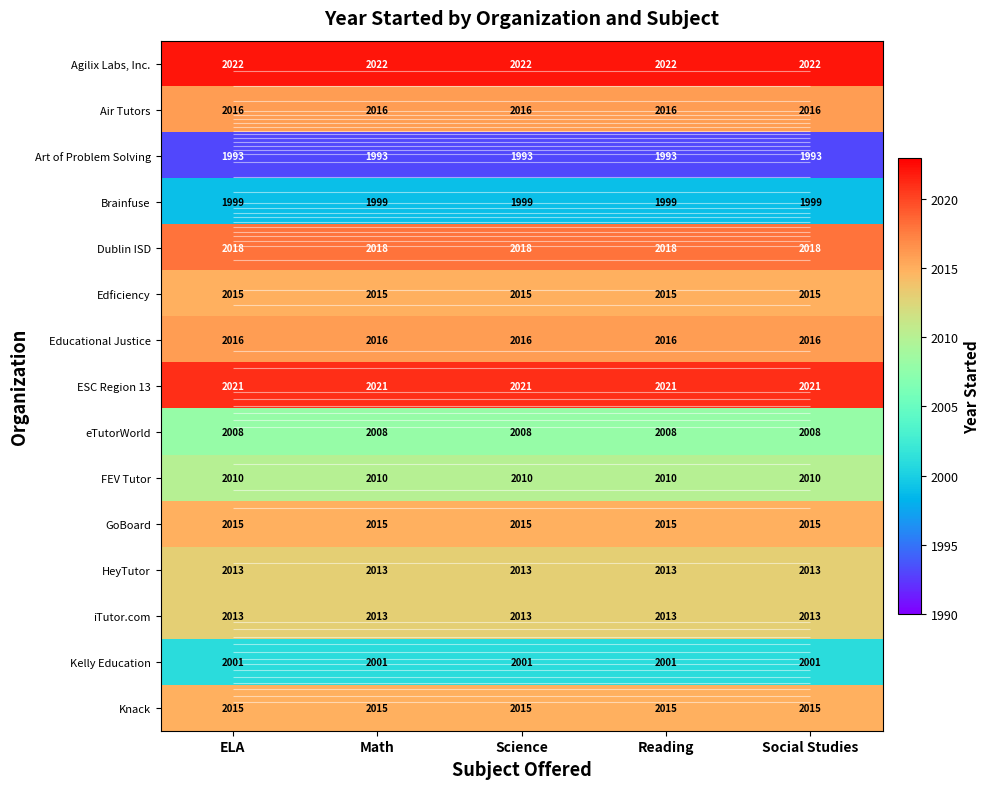

At how many categories does at least one series exceed 2010?

5